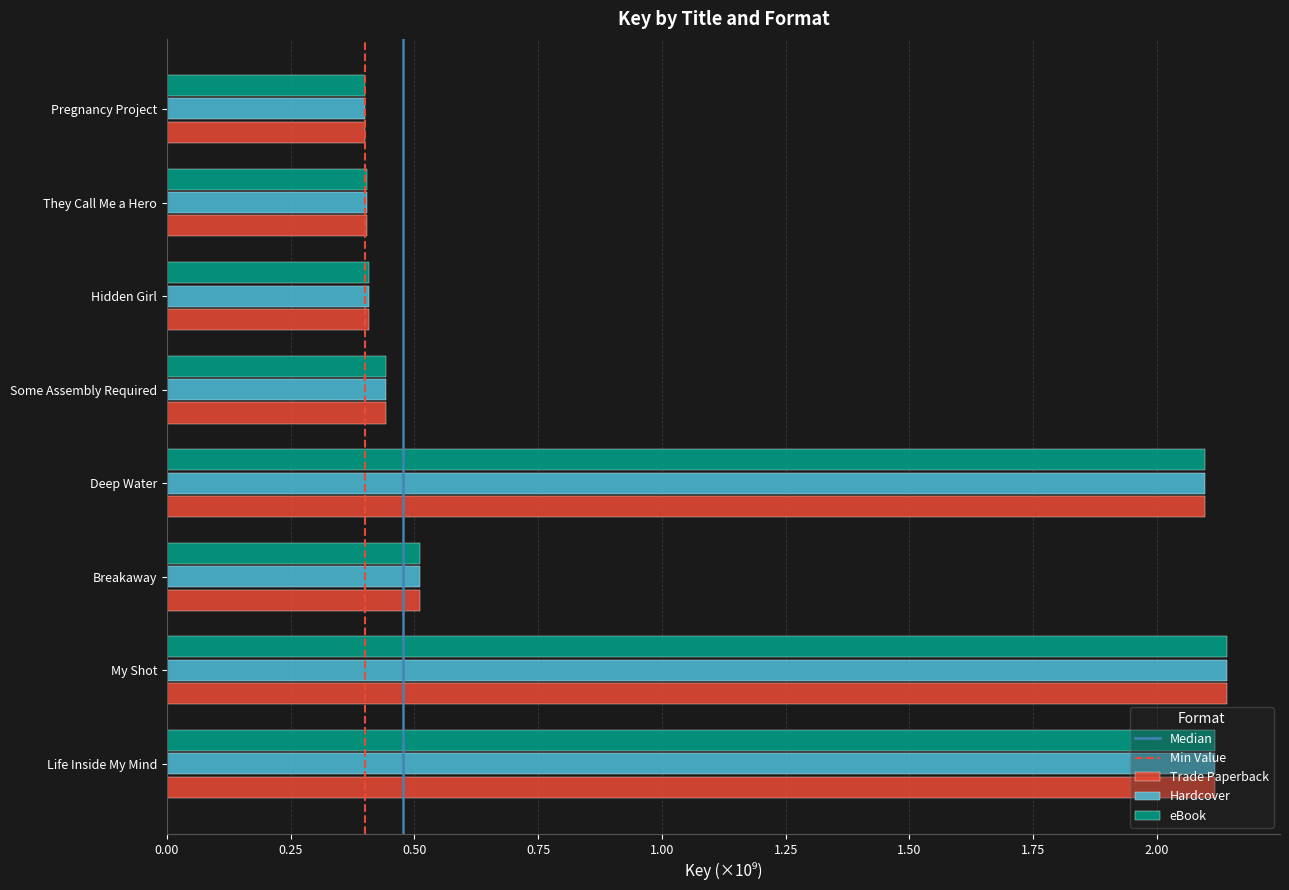

At how many categories does at least one series exceed 1?

3